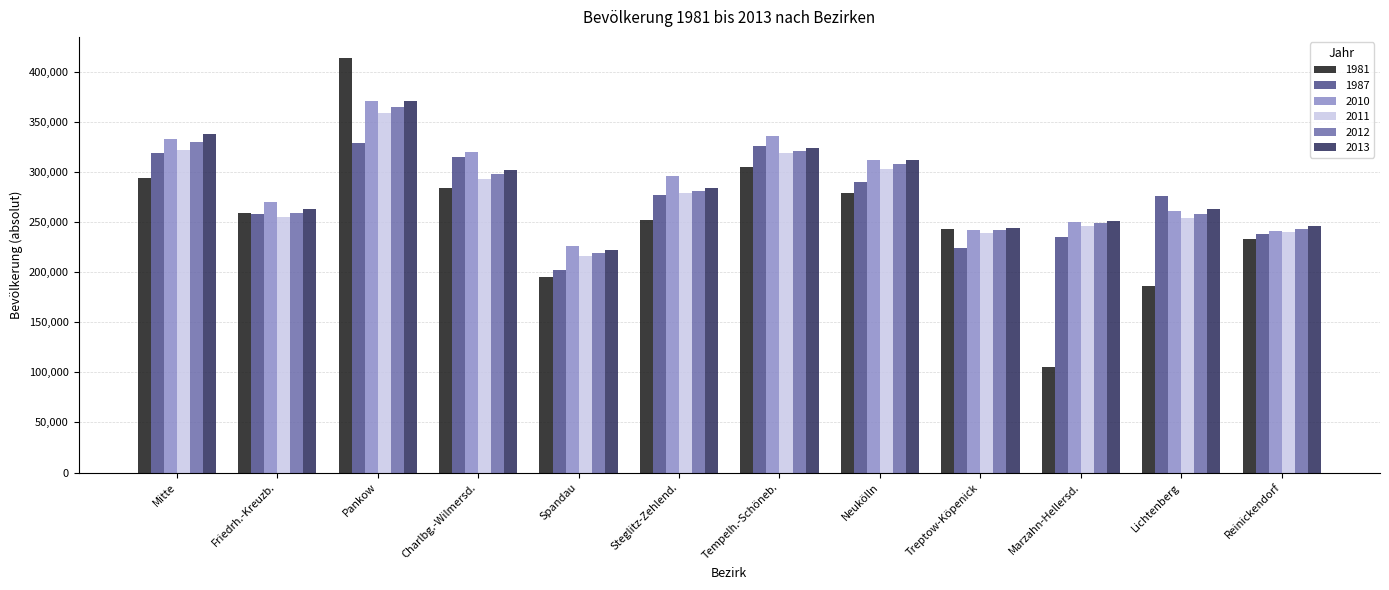

What is the greatest value displayed?

414280